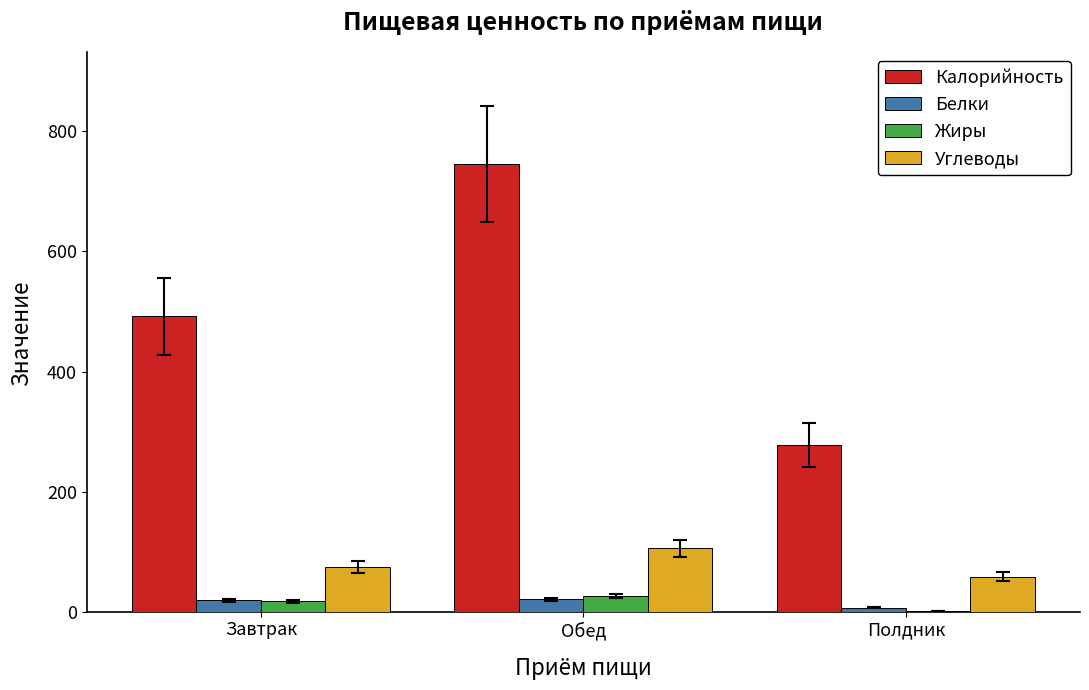

Between Обед and Полдник, which series saw the biggest shift?

Калорийность